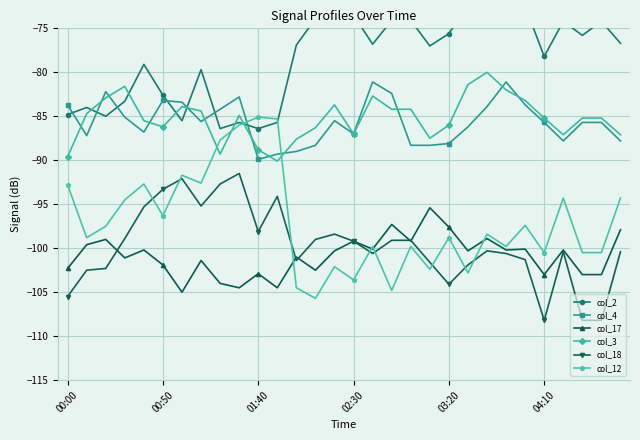

What is the spread (max minus min) of values at 18?

25.7